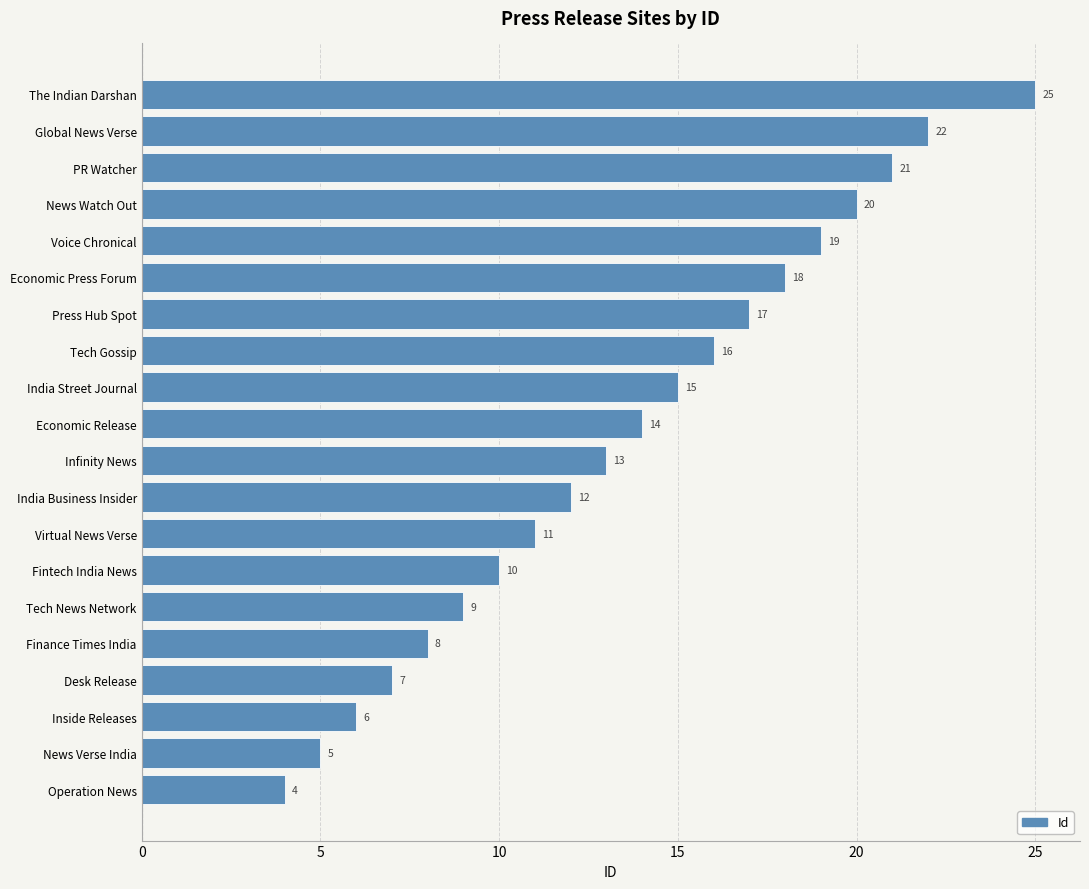

Reading bottom to top, extract all data points from this chart.

Operation News=4	News Verse India=5	Inside Releases=6	Desk Release=7	Finance Times India=8	Tech News Network=9	Fintech India News=10	Virtual News Verse=11	India Business Insider=12	Infinity News=13	Economic Release=14	India Street Journal=15	Tech Gossip=16	Press Hub Spot=17	Economic Press Forum=18	Voice Chronical=19	News Watch Out=20	PR Watcher=21	Global News Verse=22	The Indian Darshan=25